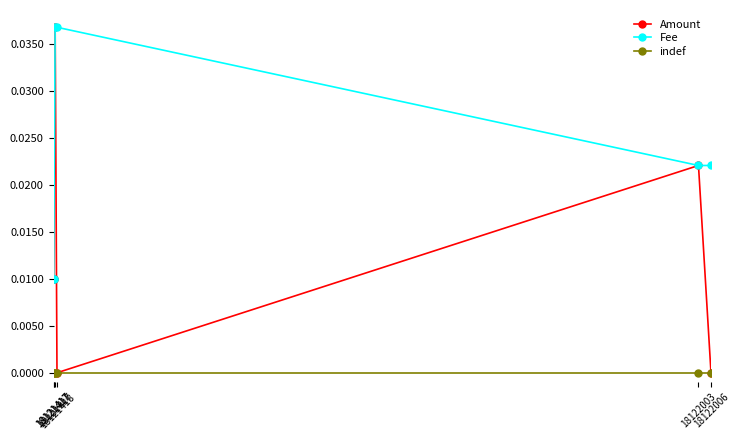

List the series in order of their overall mean, lowest first.

indef, Amount, Fee